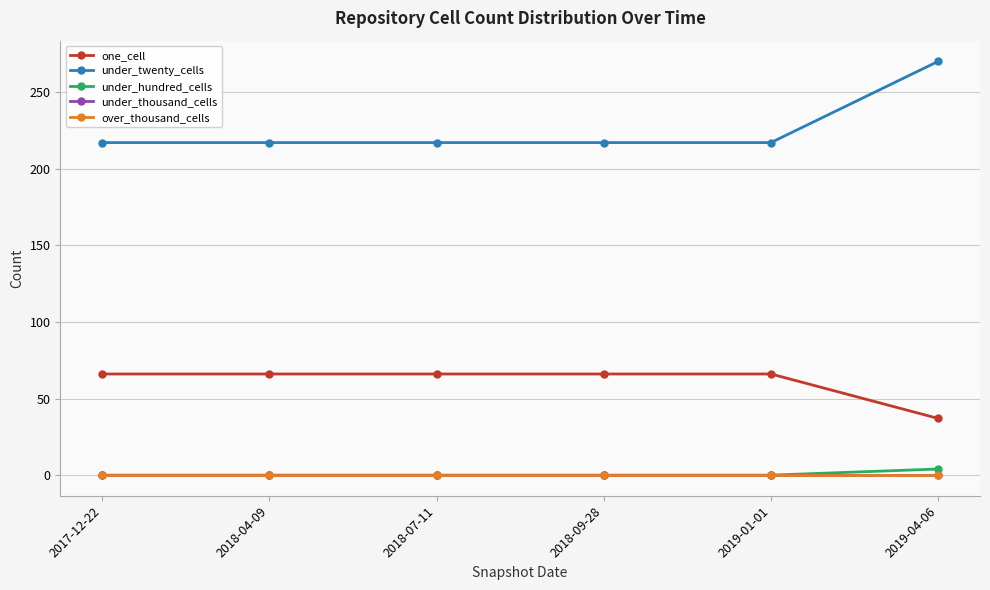

Does the chart have visible grid lines?

Yes